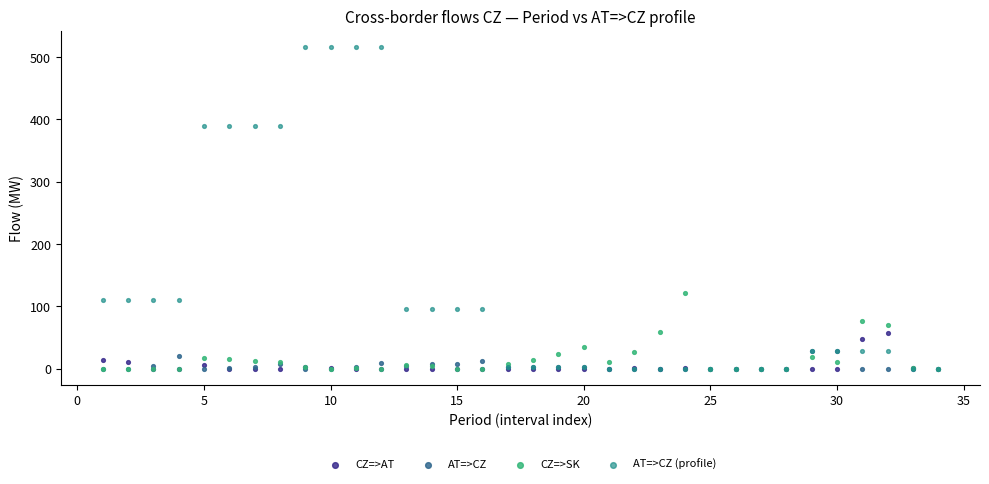

What are all the series names shown in the legend?

CZ=>AT, AT=>CZ, CZ=>SK, AT=>CZ (profile)